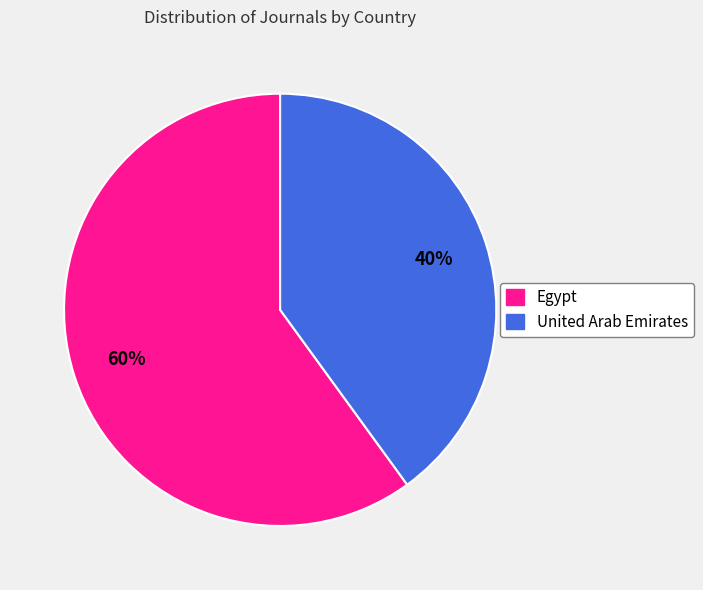

Rank the categories by value from lowest to highest.

United Arab Emirates, Egypt